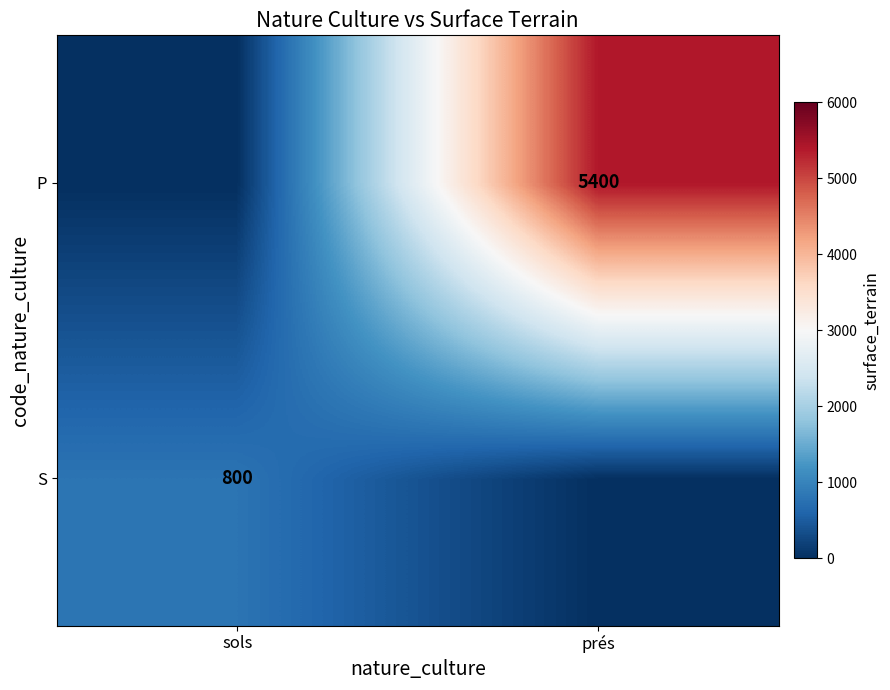

The P series shows 5400 at prés. True or false?

True